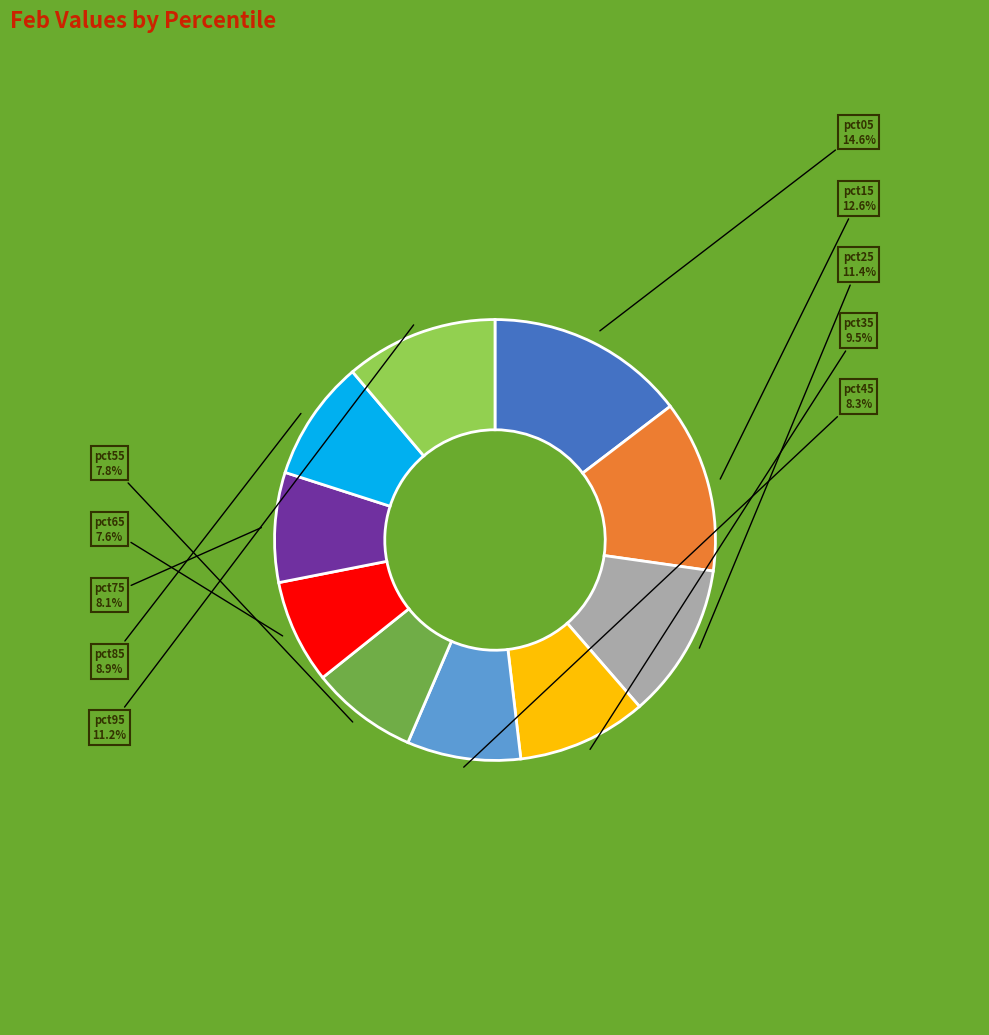

Does pct55 represent more than half of the total?

No